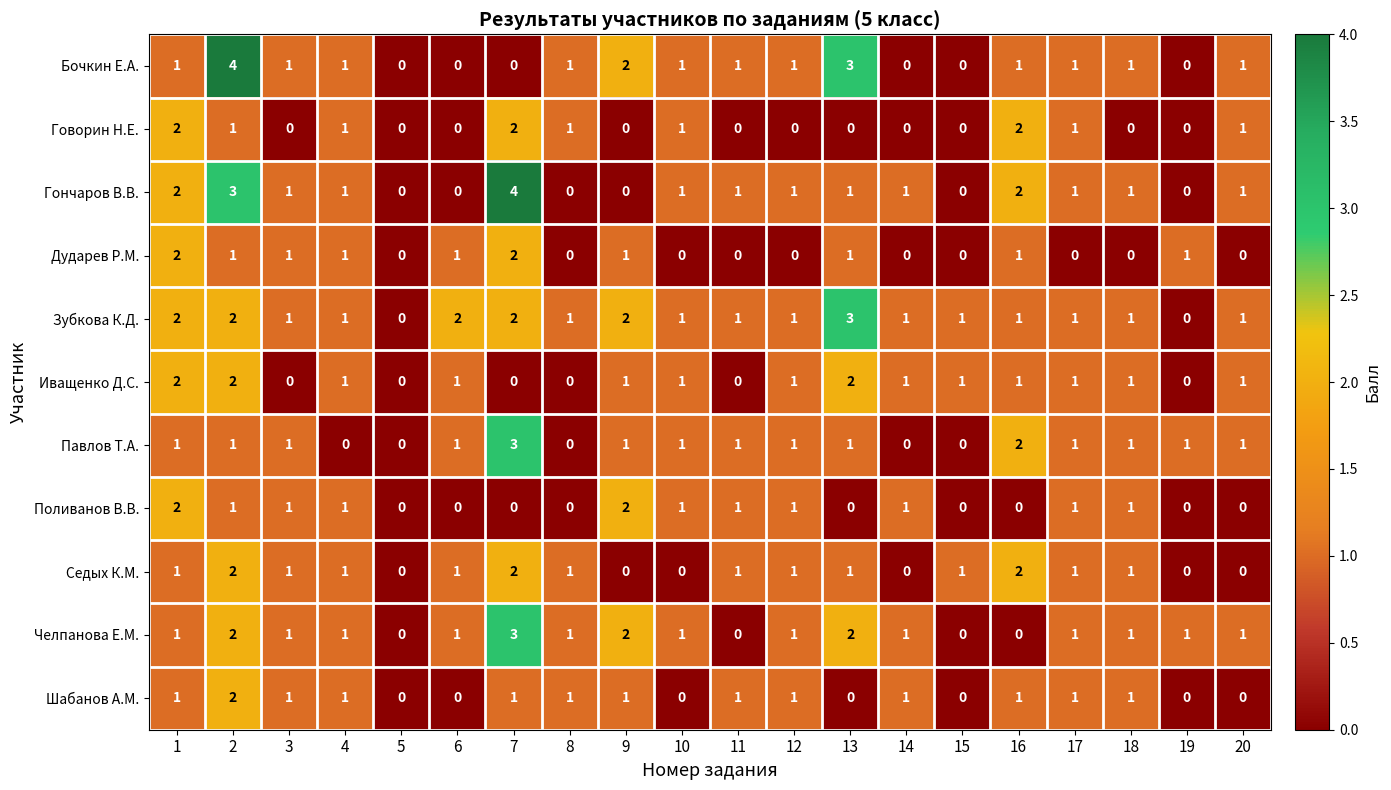

At which category is the sum across all series the highest?

2